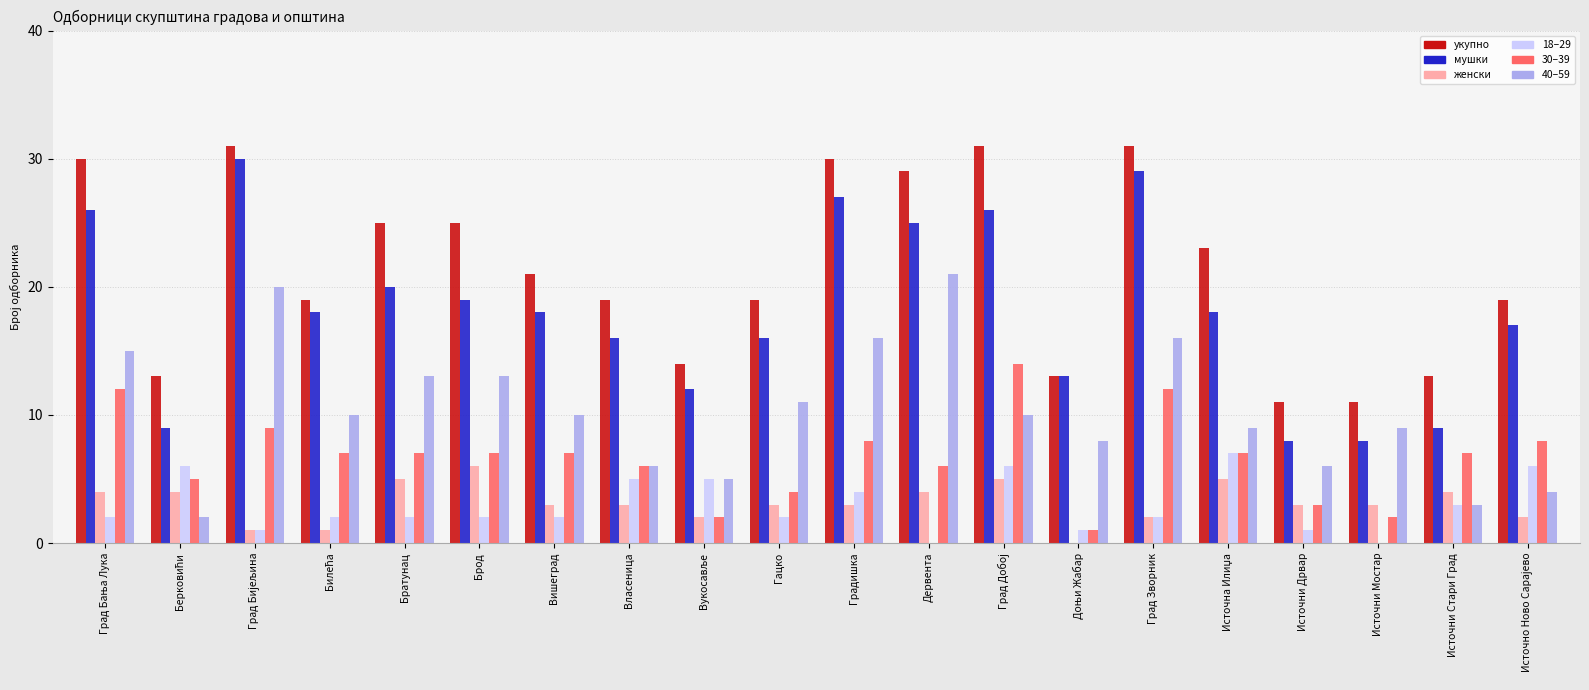

How many data points does each series have?

20